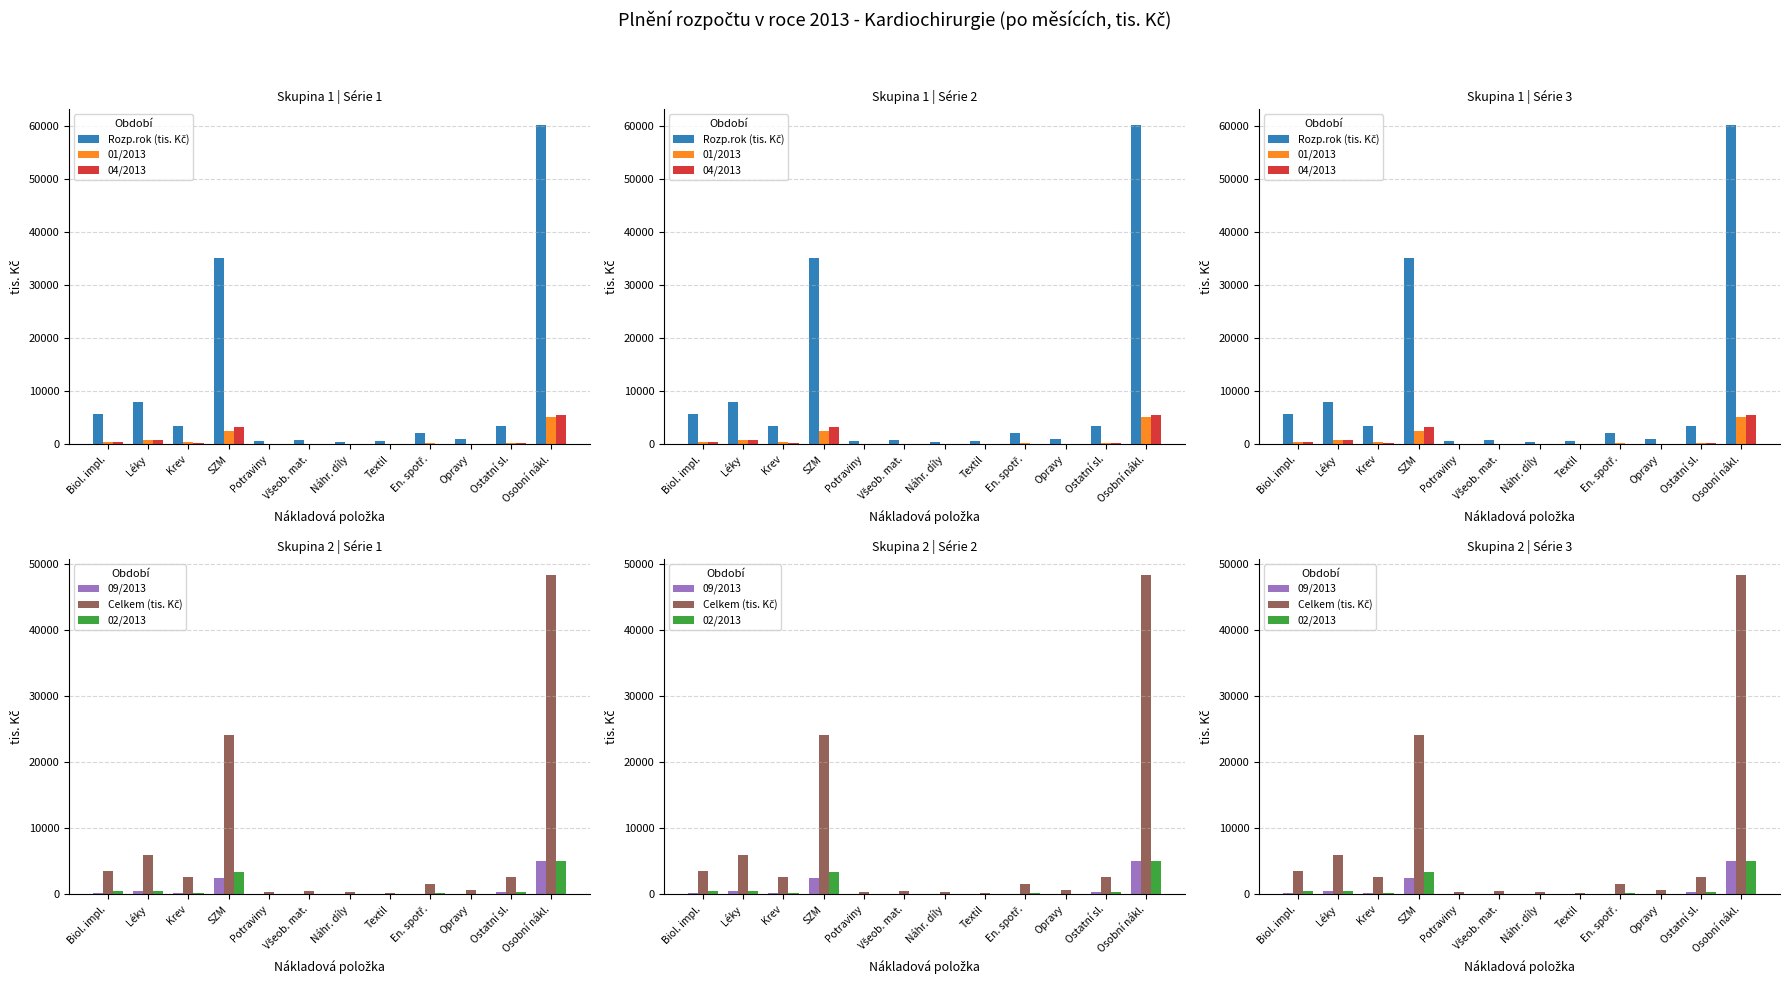

At which category is the sum across all series the highest?

Osobní nákl.